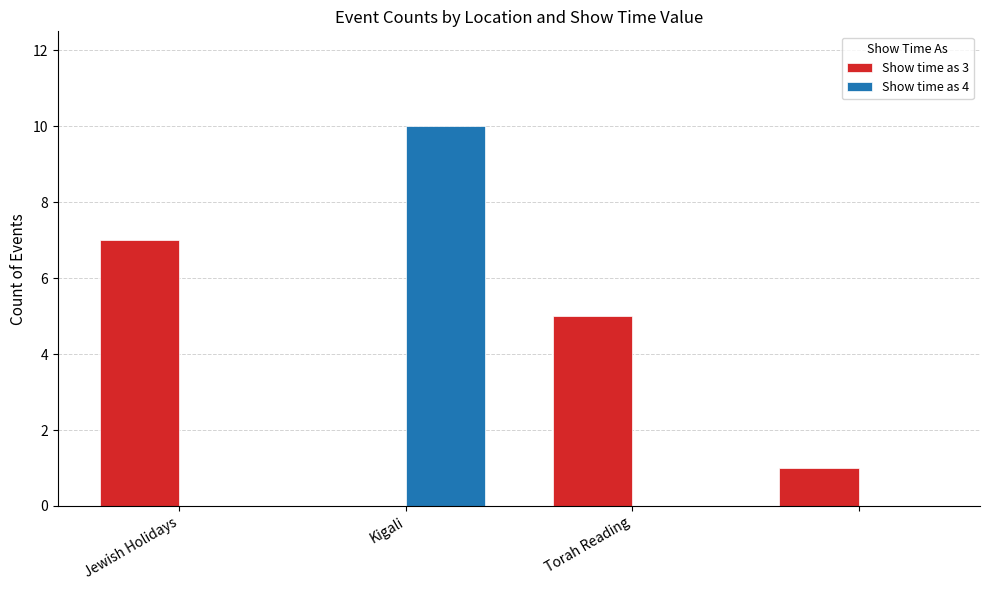

Which series has the largest total across all categories?

Show time as 3